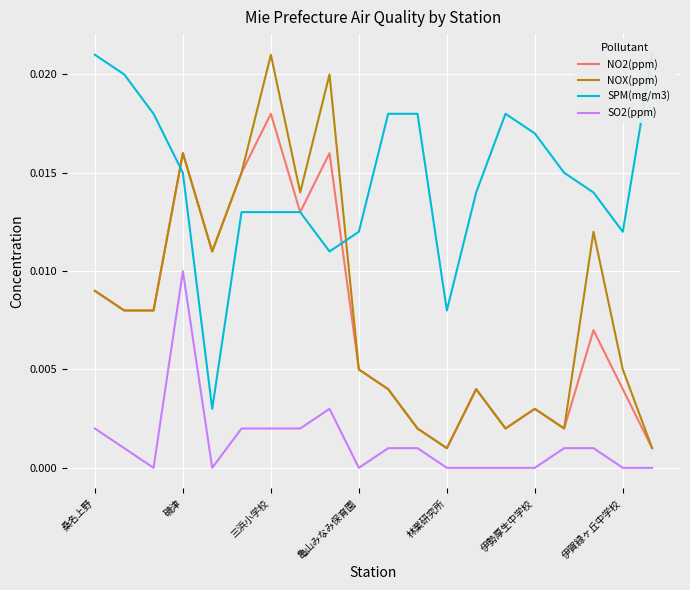

In SPM(mg/m3), how many points are higher than both neighbors (excluding endpoints)?

1